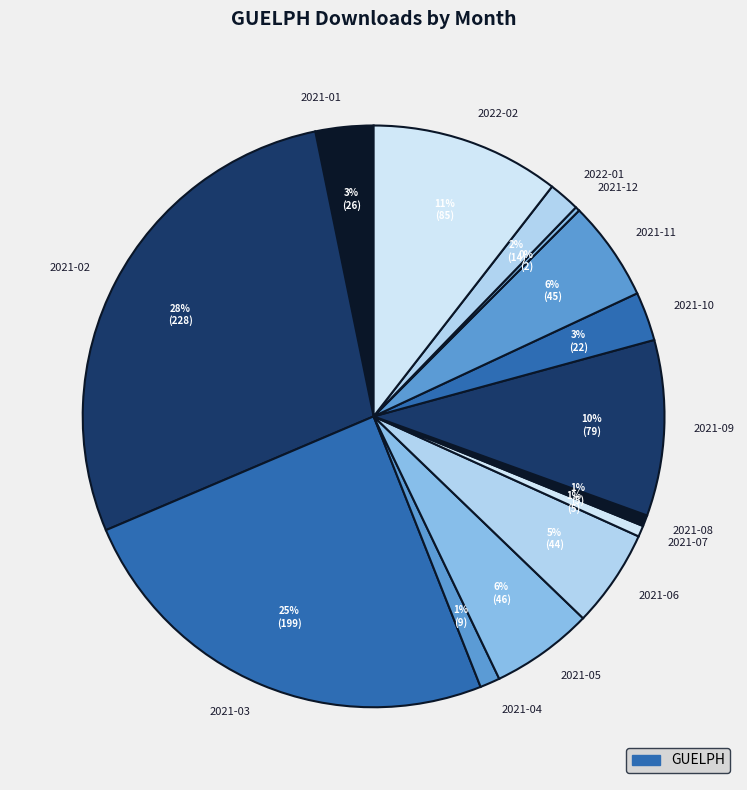

To the nearest percent, what portion does 2021-07 represent?

1%